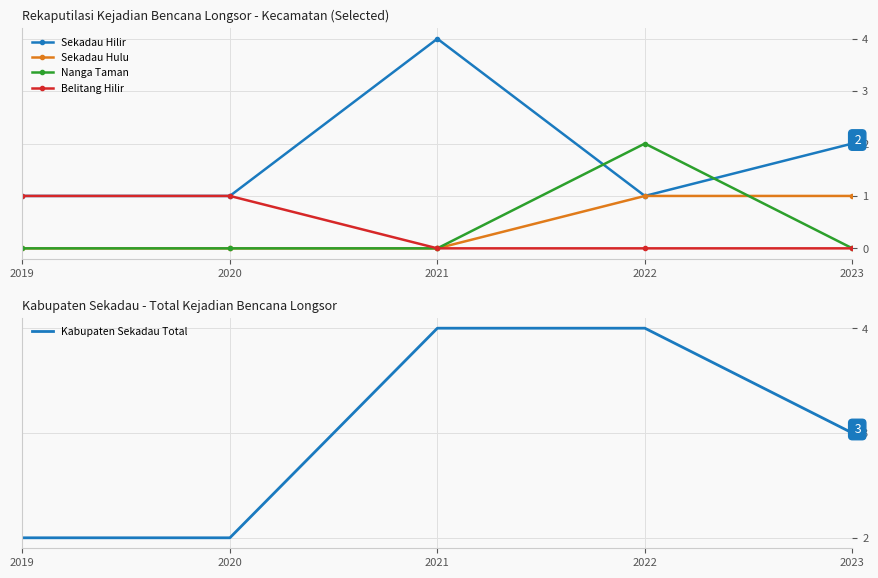

True or false: Sekadau Hulu has more than 0 interior local peaks.

False